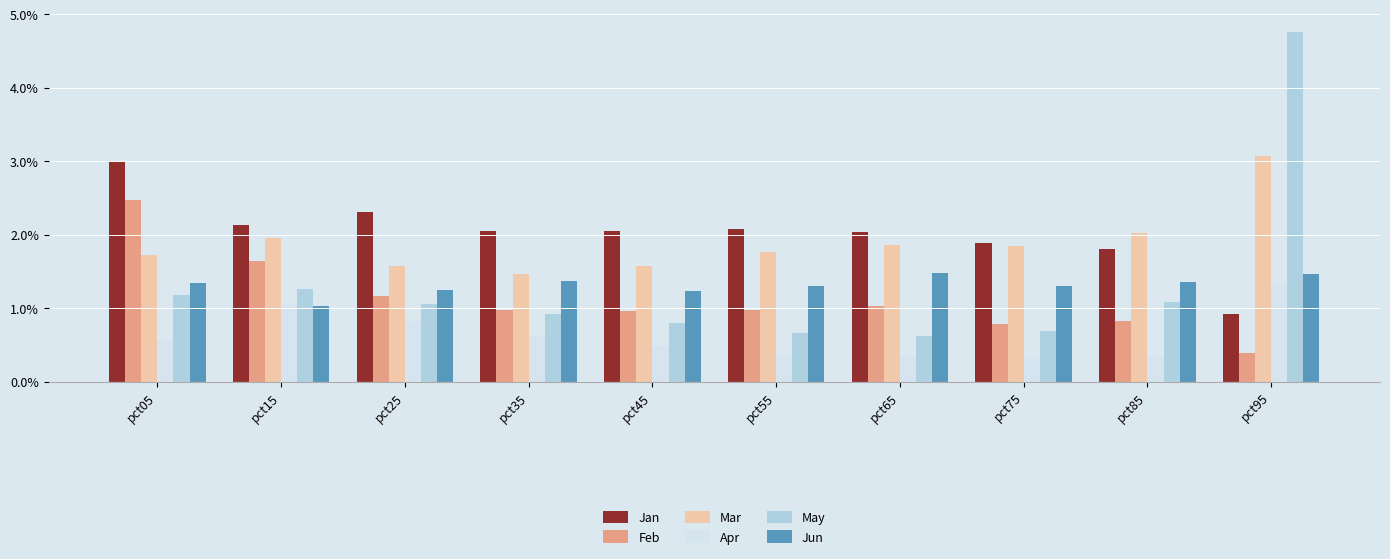

What is the approximate value of Jun at pct45?

1.2